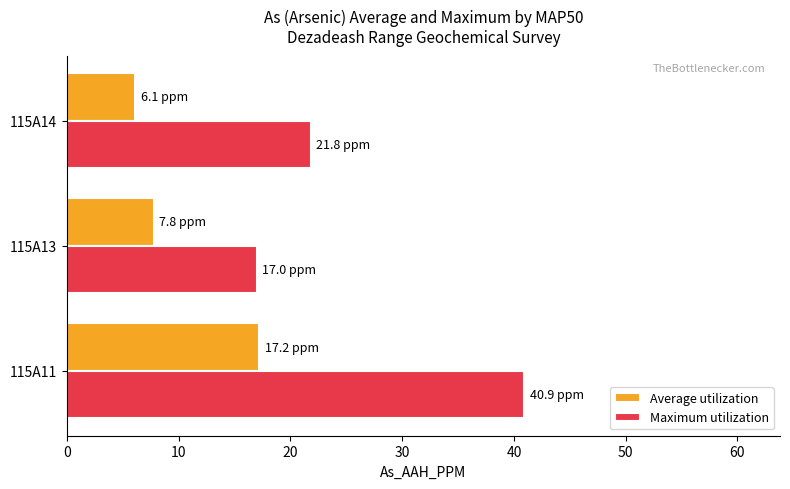

Rank the categories by Maximum utilization value from highest to lowest.

115A11, 115A14, 115A13